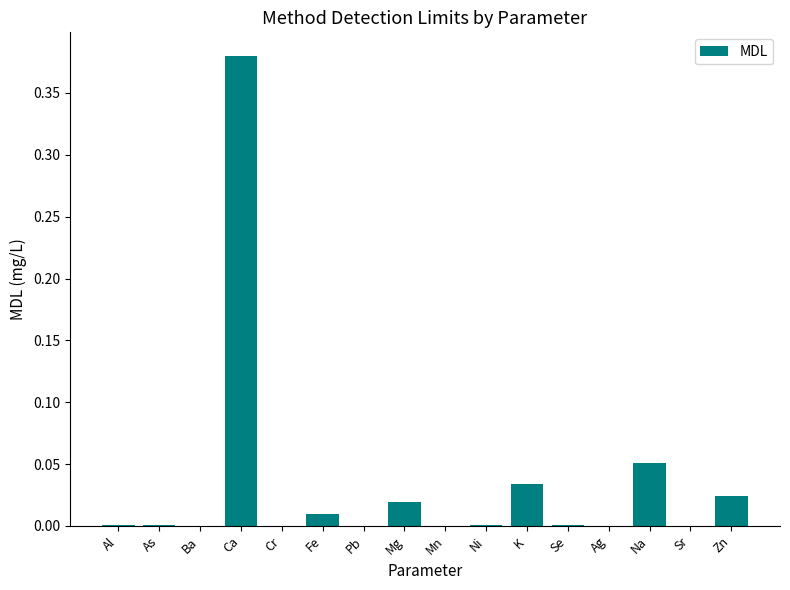

The value at Ni is 0.0. True or false?

True